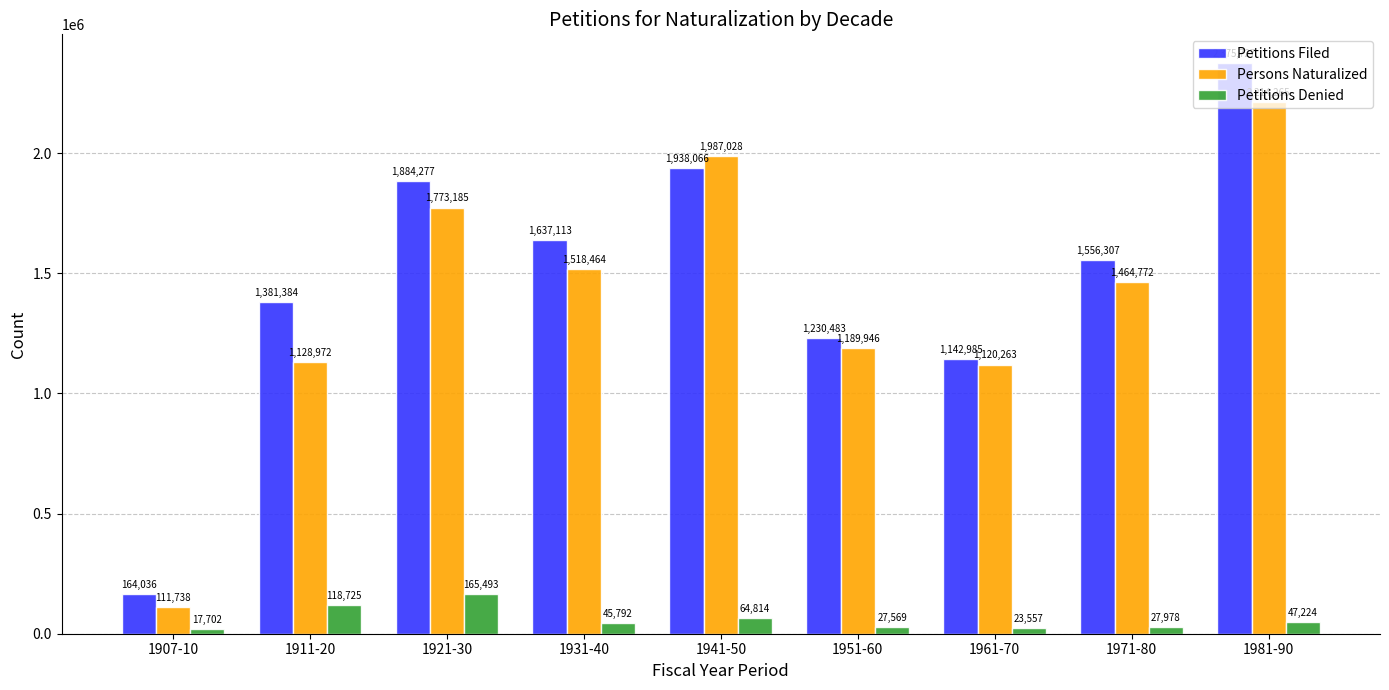

Which category has the highest value across all series?

1981-90